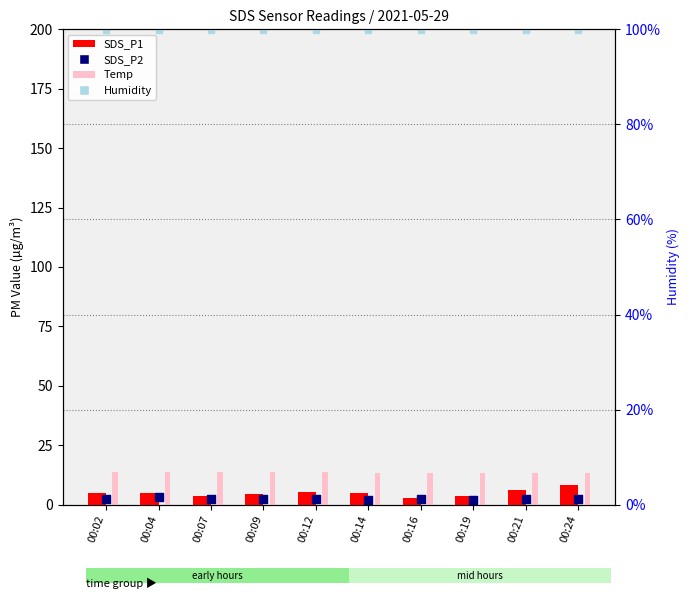

Which series contains the highest Y value?

Humidity